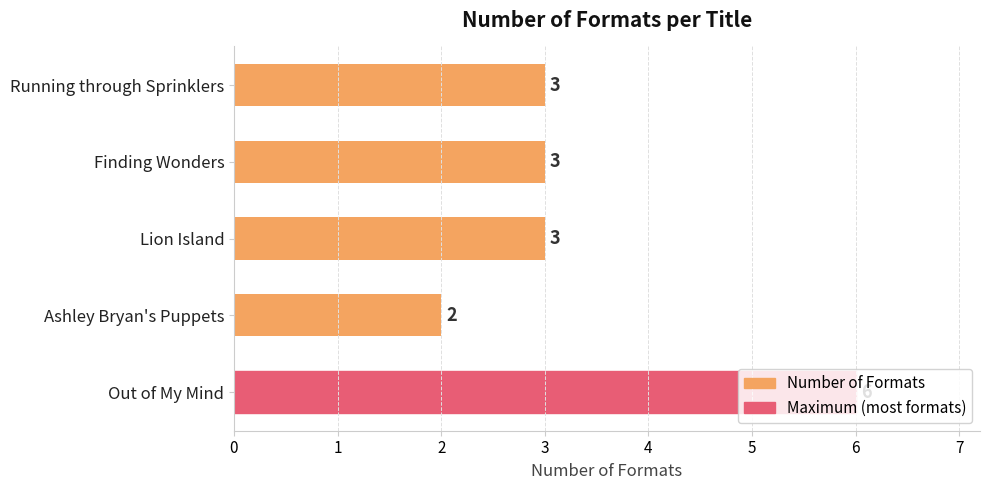

The chart shows a value of 3 at Finding Wonders. True or false?

True